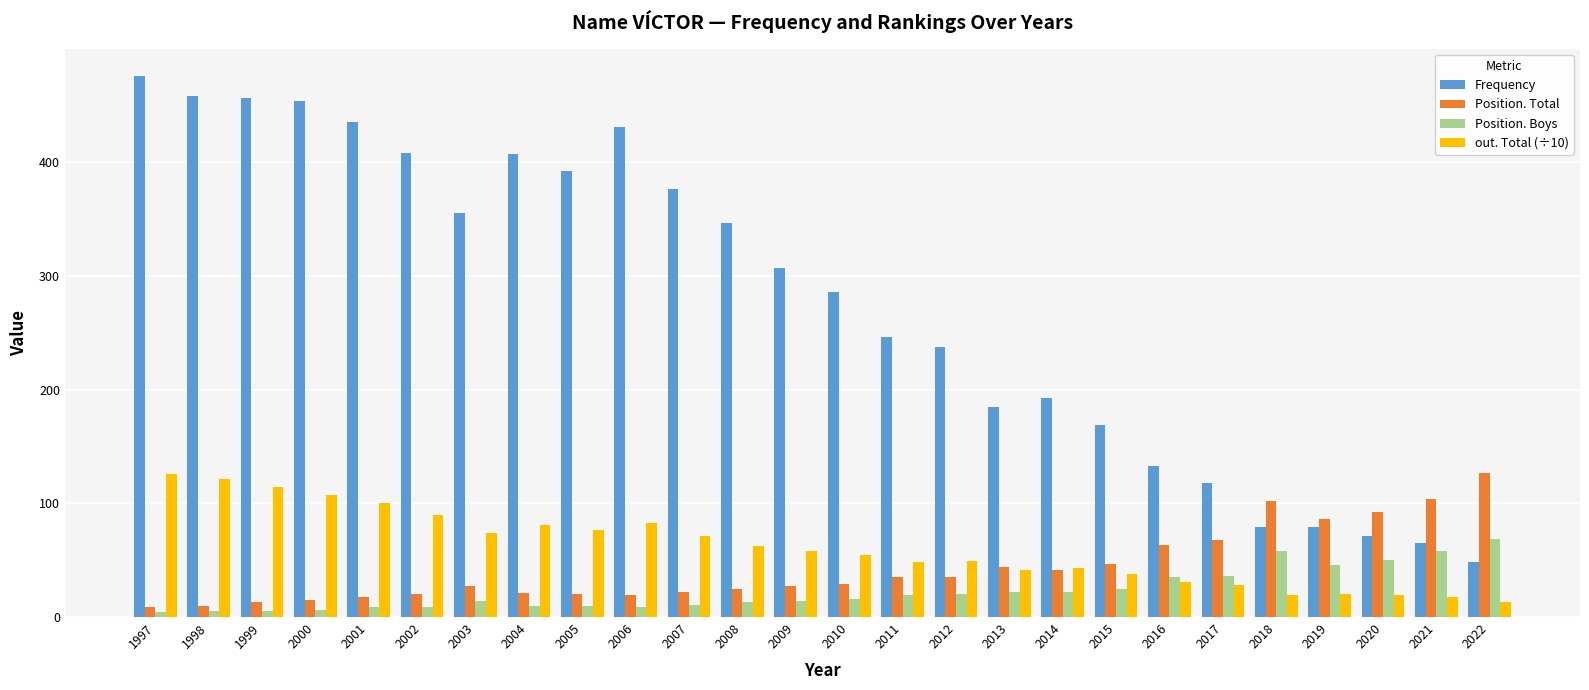

Rank the series at 1998 from lowest to highest value.

Position. Boys, Position. Total, out. Total (÷10), Frequency